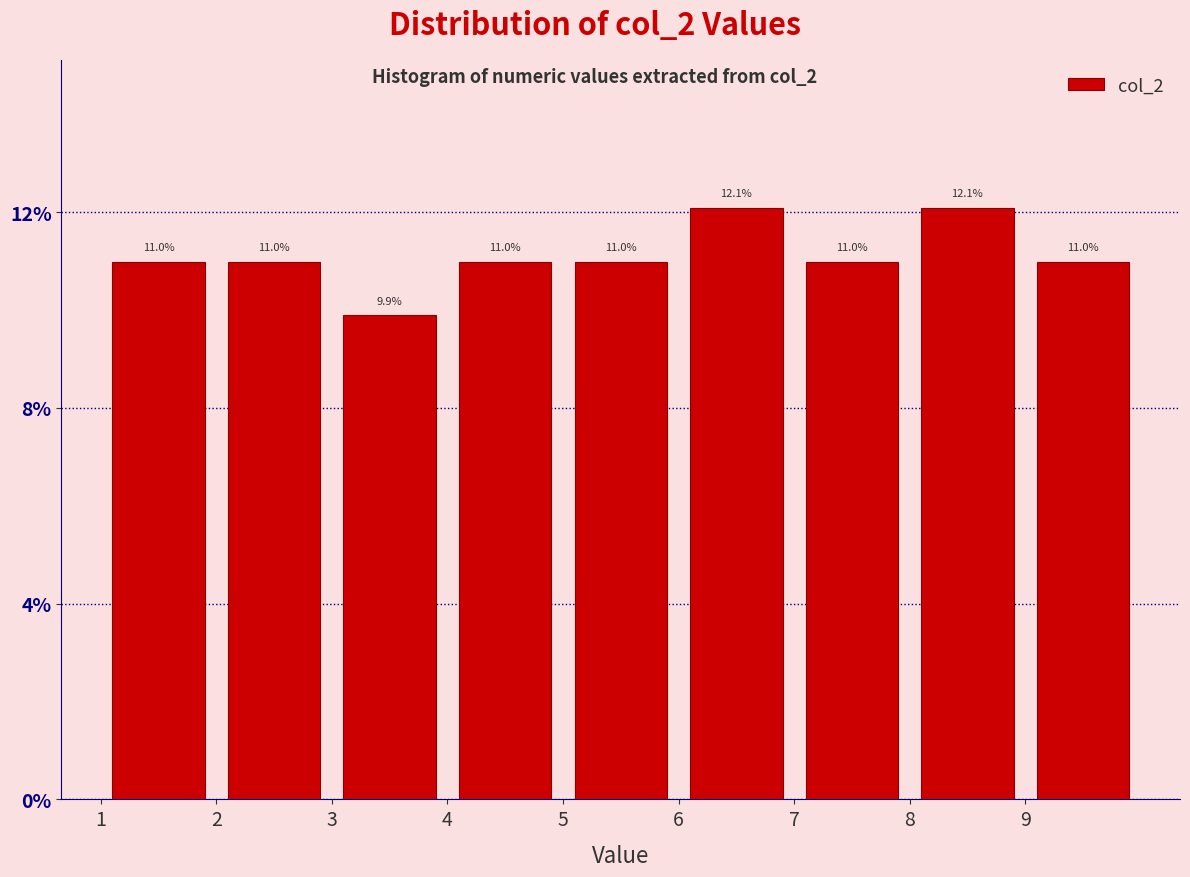

Reading left to right, list every bar in this chart as the range it spans on the x-axis followed by its height.

1 to 2: 11.0
2 to 3: 11.0
3 to 4: 9.9
4 to 5: 11.0
5 to 6: 11.0
6 to 7: 12.1
7 to 8: 11.0
8 to 9: 12.1
9 to 10: 11.0